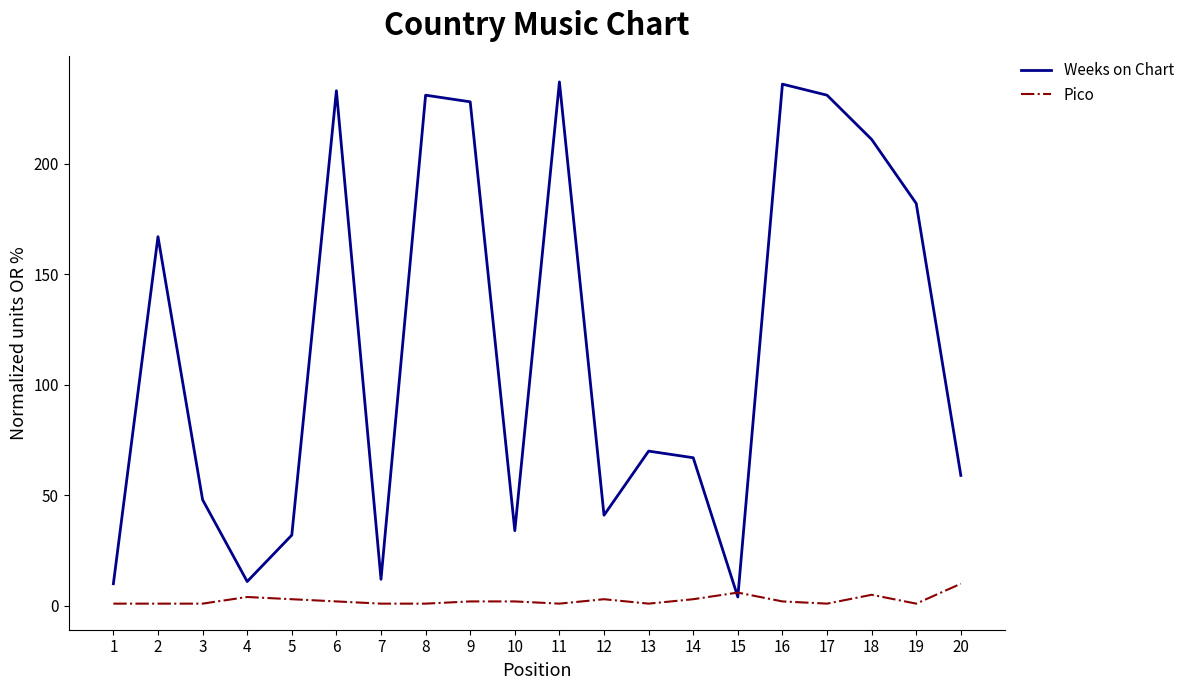

Which series has the largest total across all categories?

Weeks on Chart